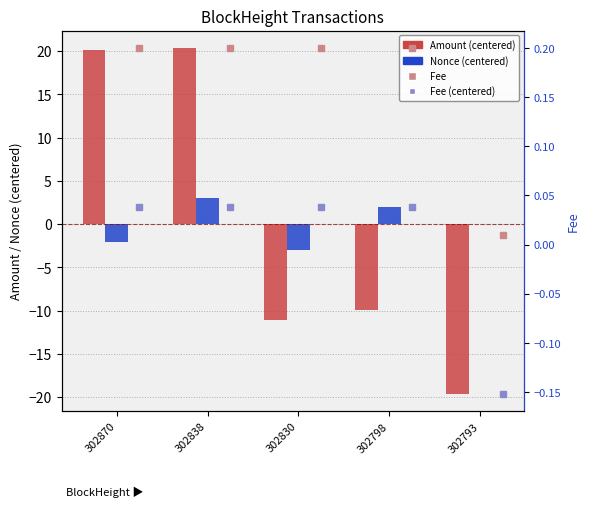

Which series has the largest total across all categories?

Nonce (centered)